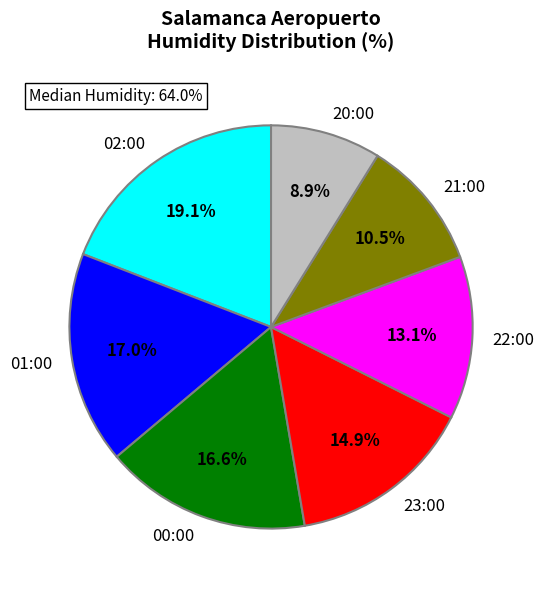

Which category has the biggest portion of the pie?

02:00